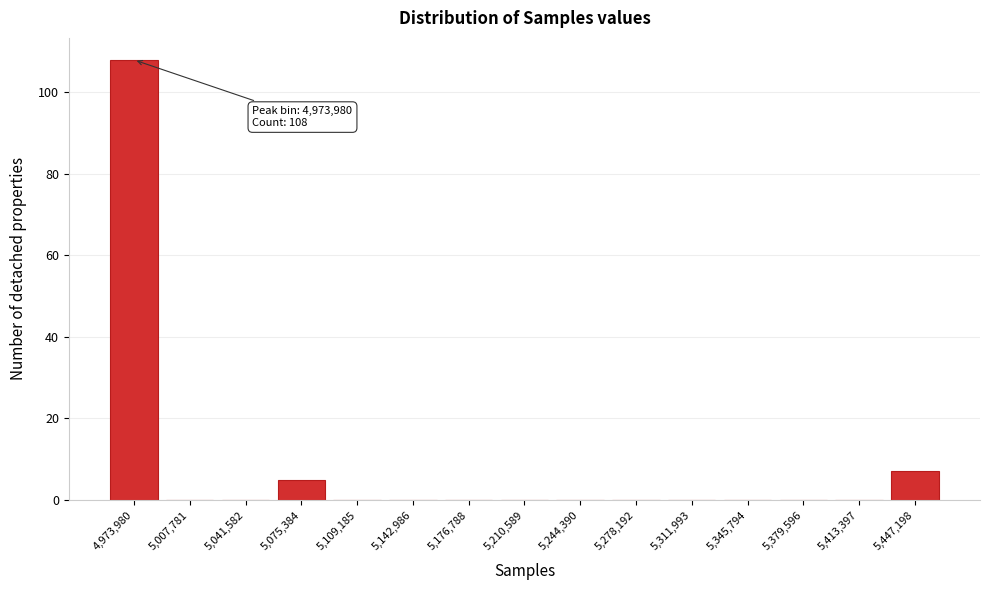

Reading left to right, list all the values displayed in this chart.

4,973,980=108	5,007,781=0	5,041,582=0	5,075,384=5	5,109,185=0	5,142,986=0	5,176,788=0	5,210,589=0	5,244,390=0	5,278,192=0	5,311,993=0	5,345,794=0	5,379,596=0	5,413,397=0	5,447,198=7